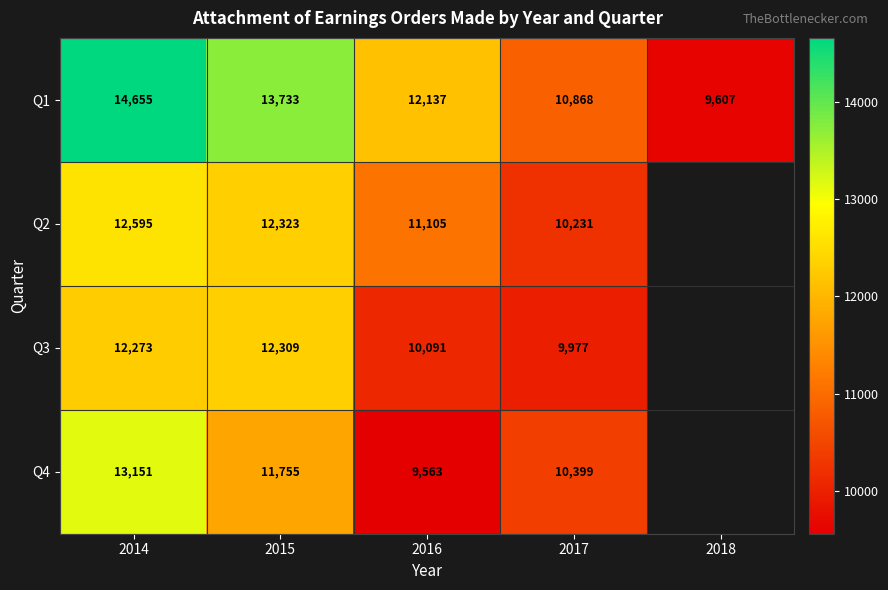

Which category has the lowest value in the Q1 series?

2018